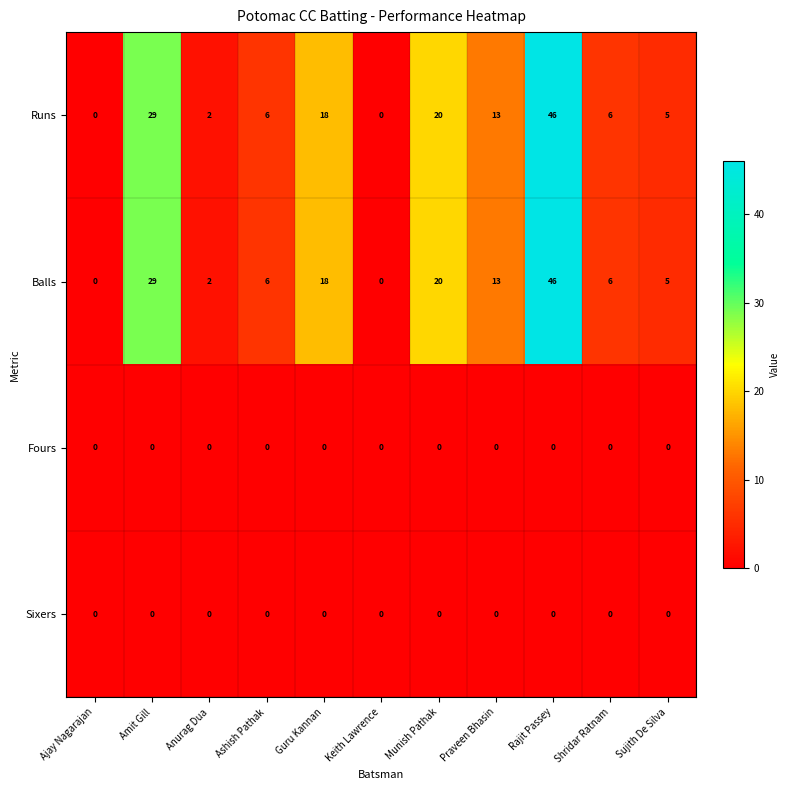

At which category is the sum across all series the highest?

Rajit Passey